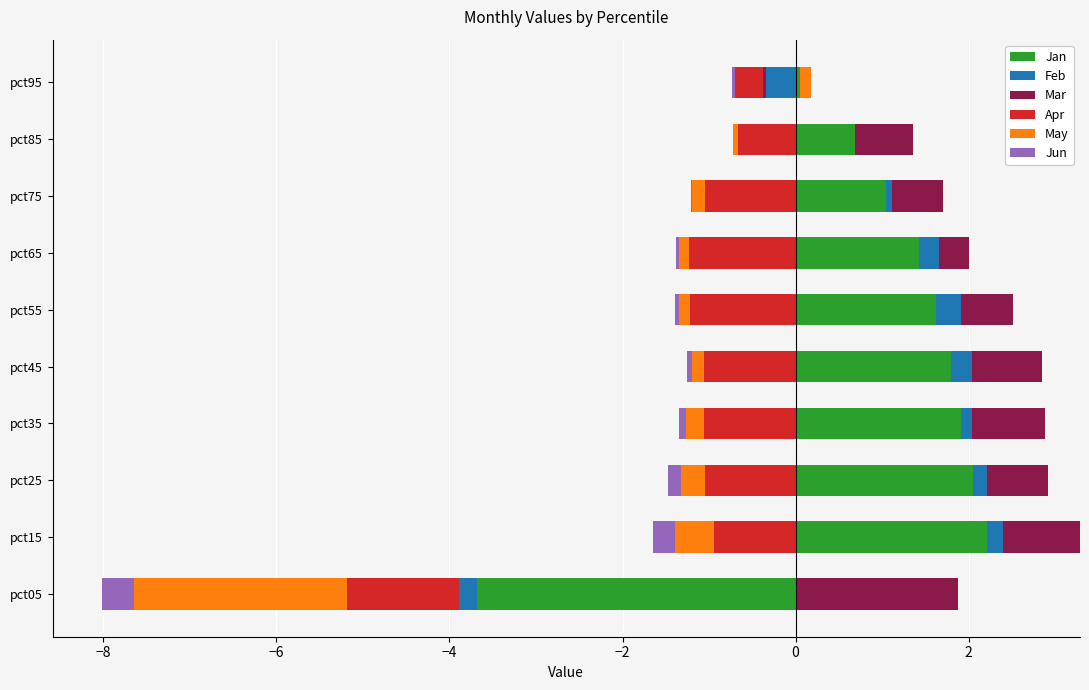

True or false: May has a value of 0.1 at pct05.

False